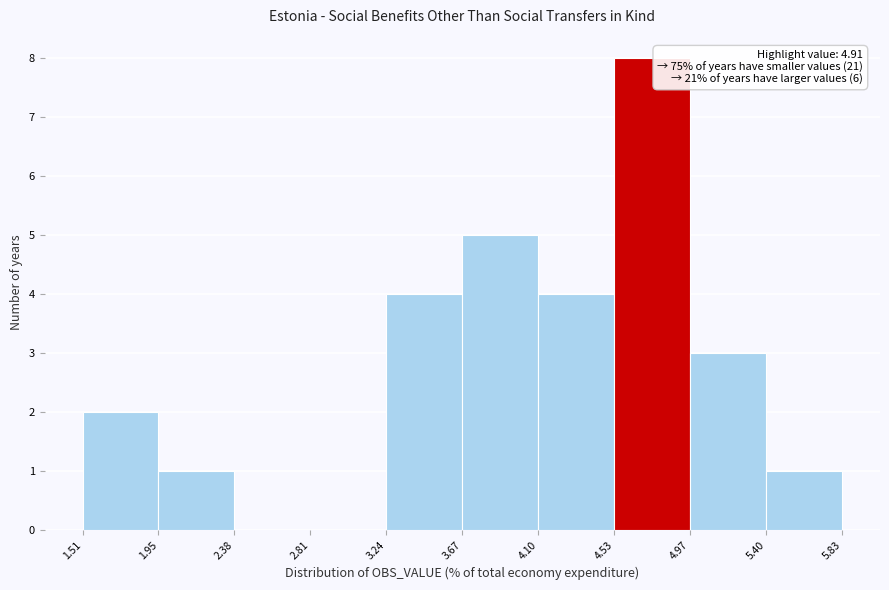

Over which range of the x-axis is the bar tallest?

4.53 to 4.97